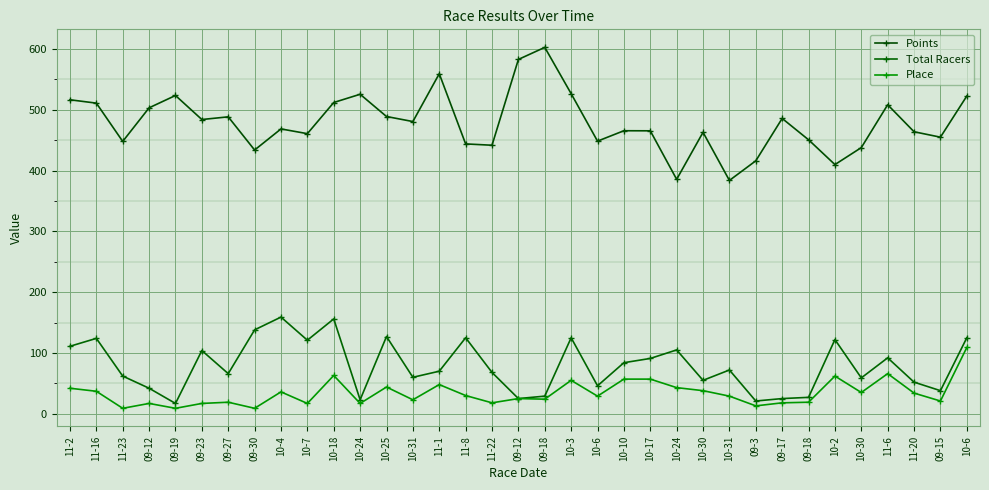

List the series in order of their peak value, highest first.

Points, Total Racers, Place